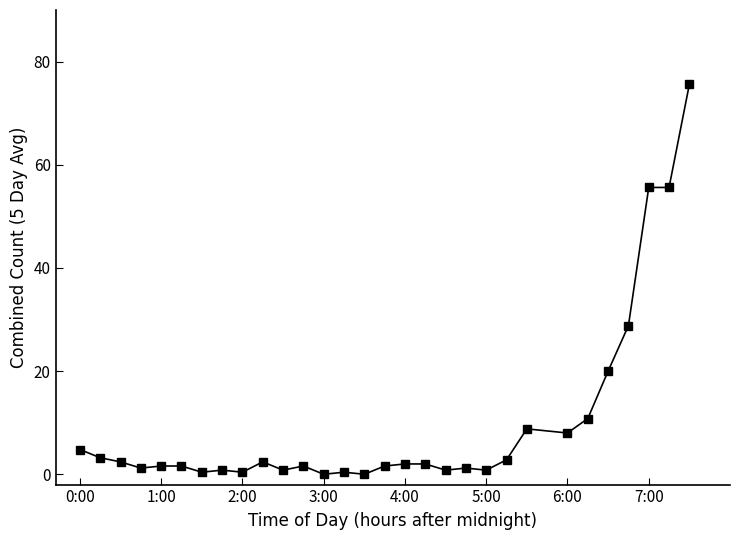

What is the difference between the maximum and minimum values?

75.6